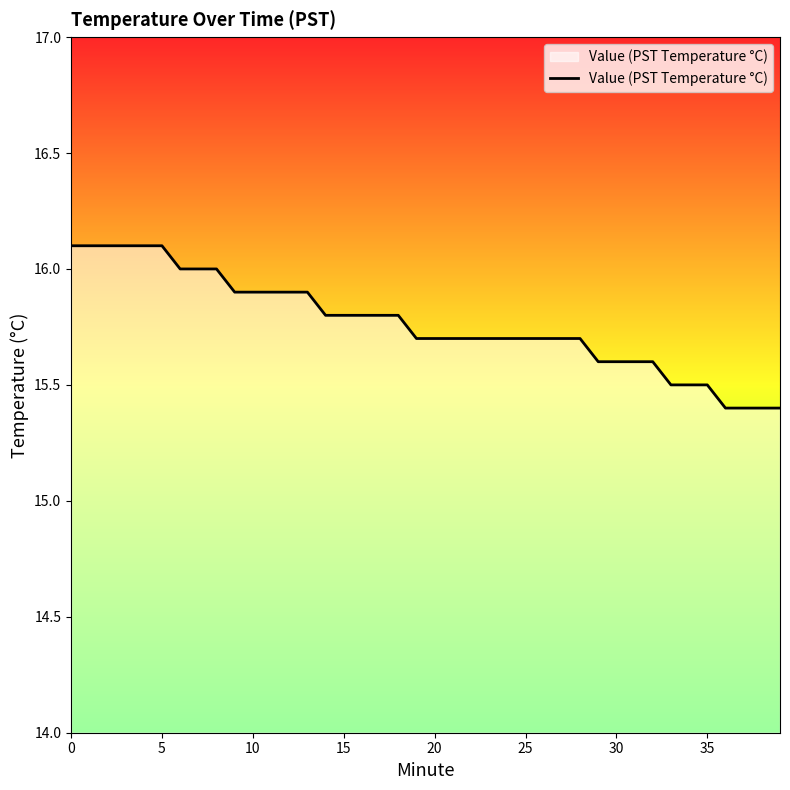

What is the difference between the maximum and minimum values?

0.7